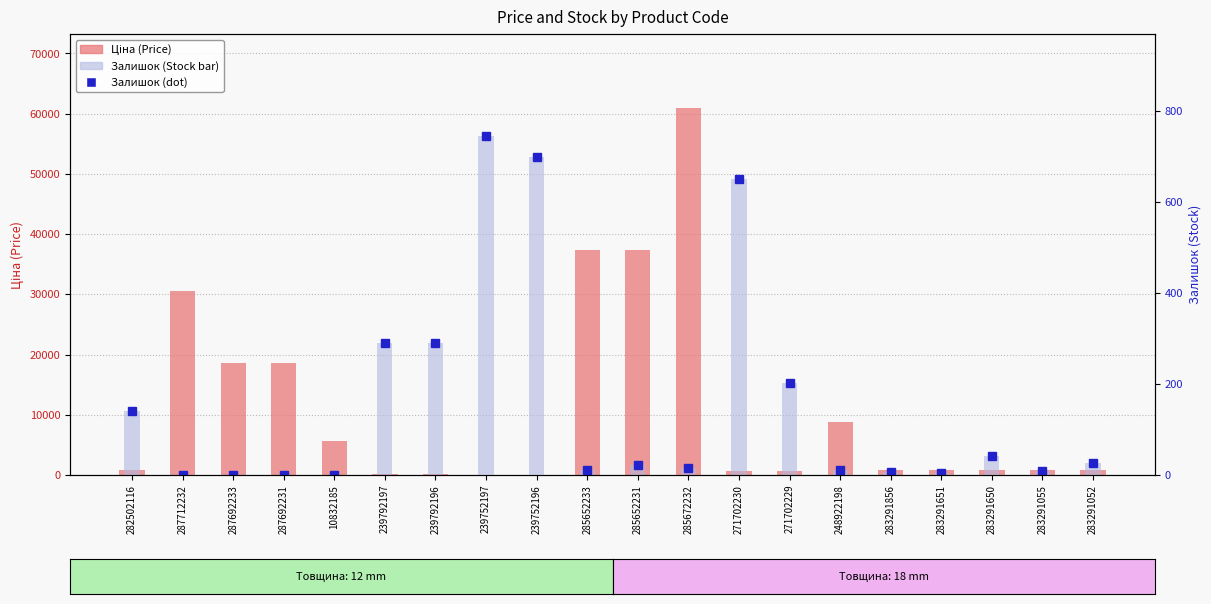

Which category has the lowest value across all series?

287712232